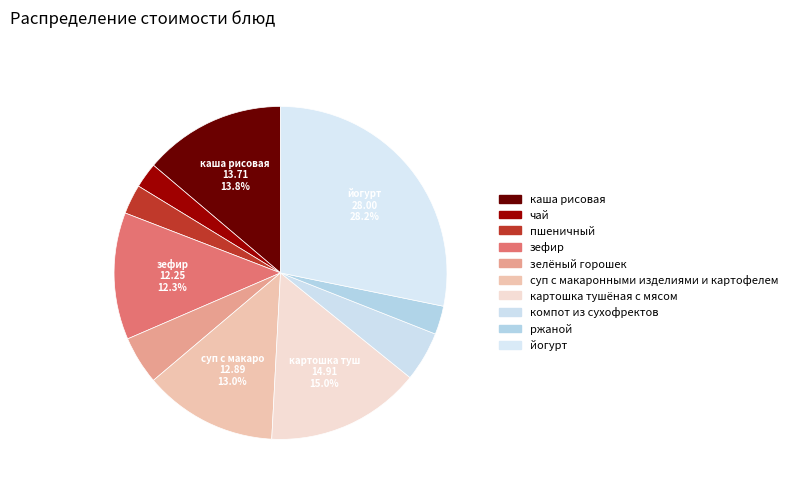

What is the ratio of the value at йогурт to the value at компот из сухофректов?

5.8